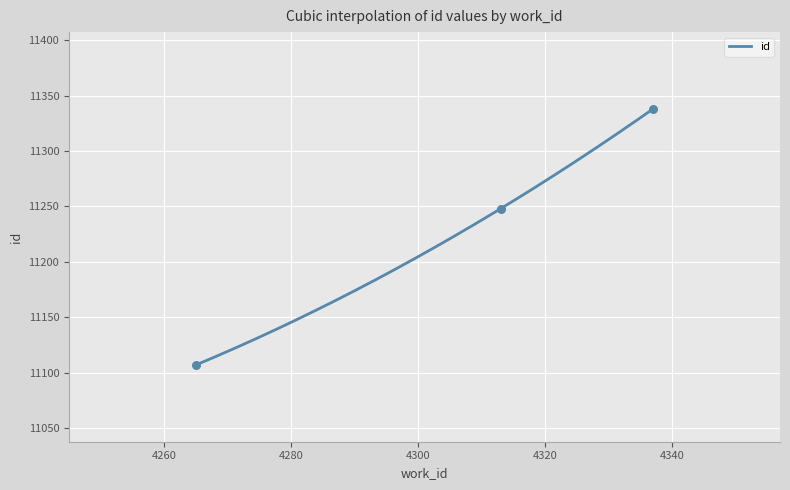

What is the change in value from 4313 to 4337?

+90